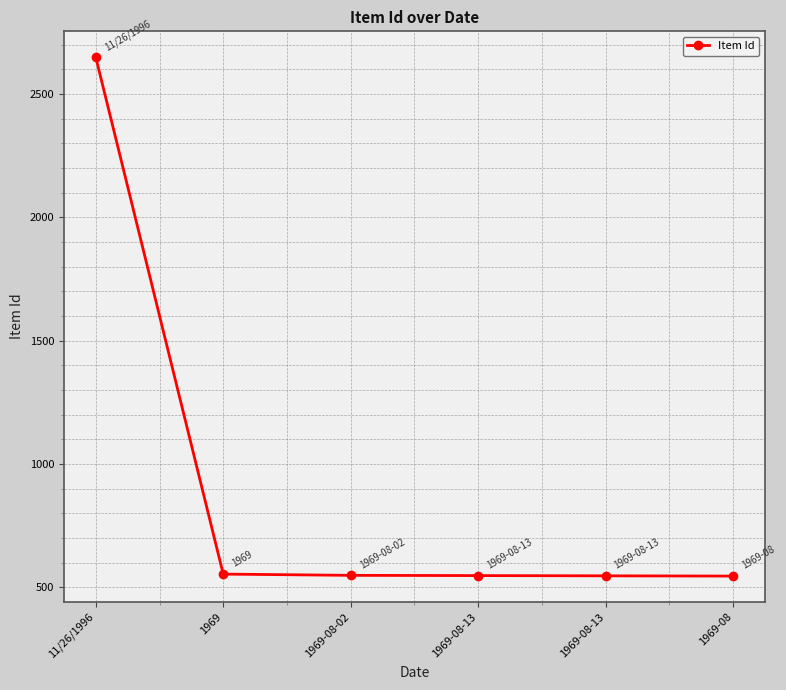

What is the difference between the values at 1969-08 and 1969?

8